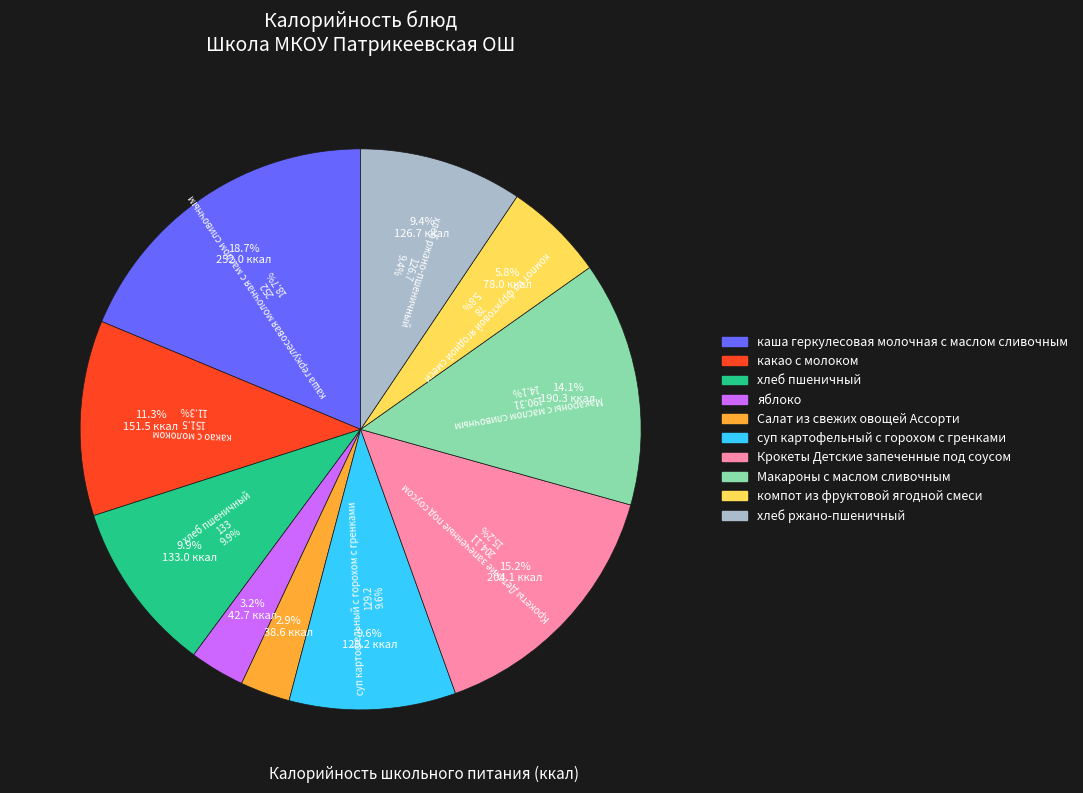

To the nearest percent, what is the average slice percentage?

10%